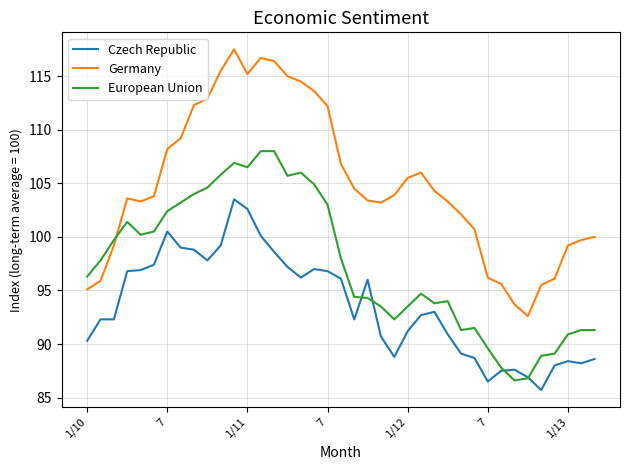

True or false: Germany and Czech Republic intersect in this chart.

False